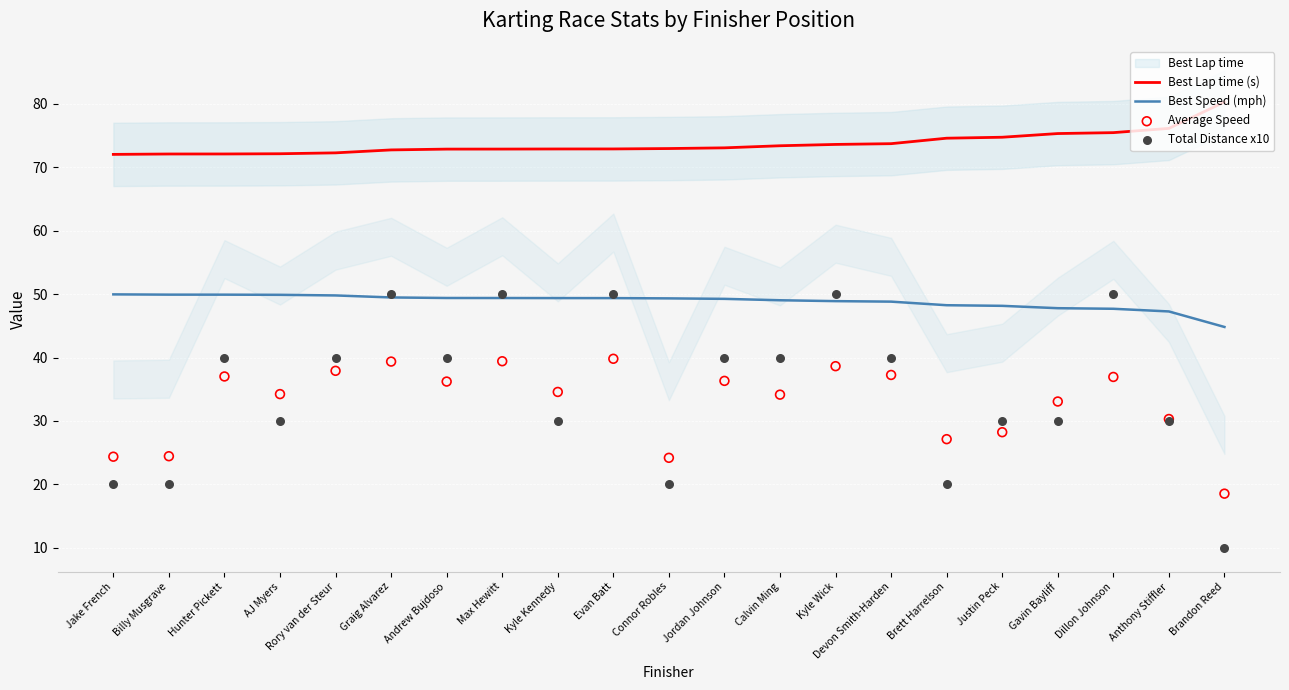

Which series has the largest total across all categories?

Best Lap time (s)